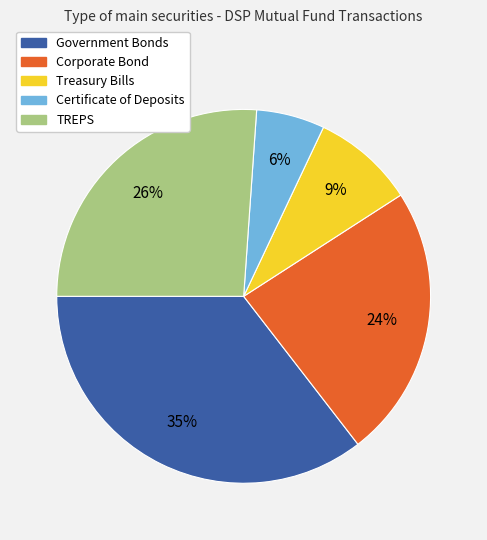

Combined, do Government Bonds and Treasury Bills account for over 50%?

No